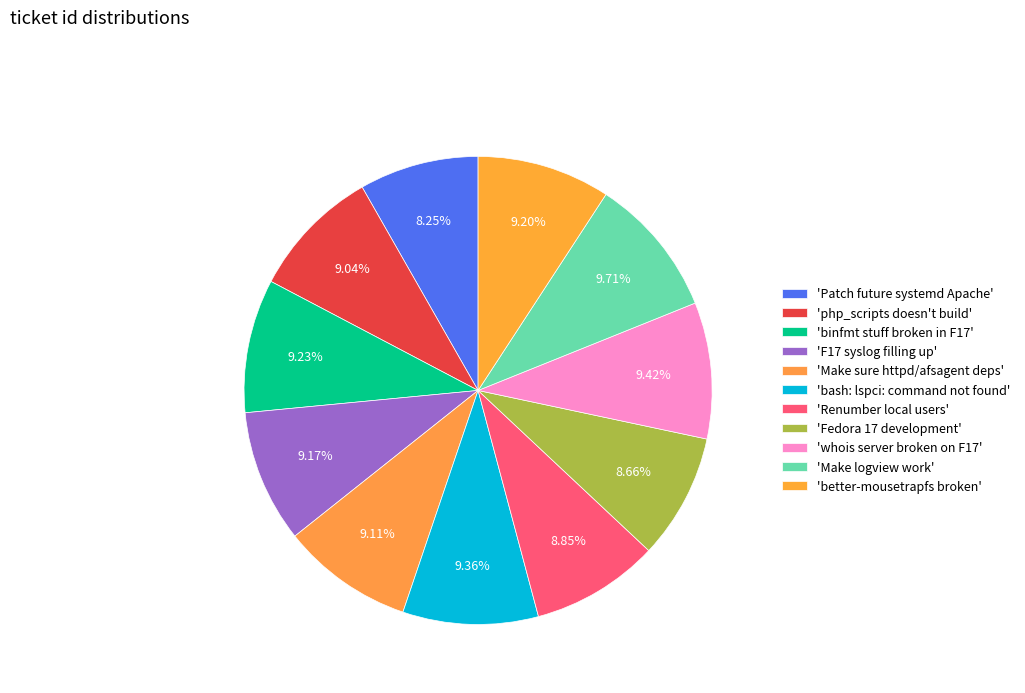

Which category has the smallest portion of the pie?

Patch future systemd Apache